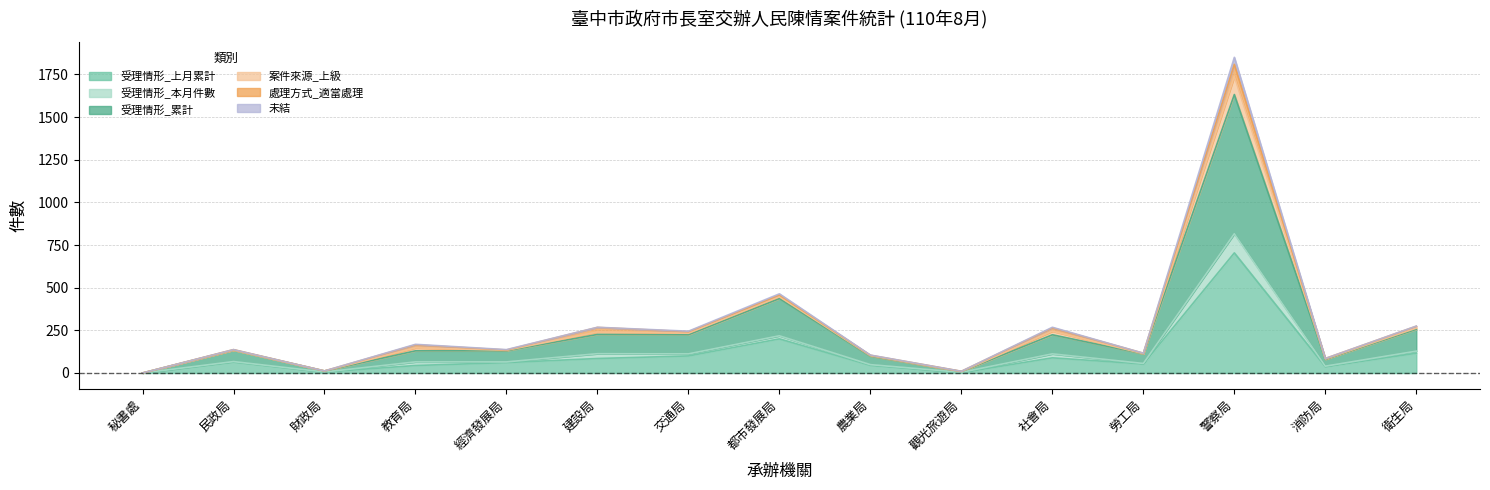

Which has a higher value, 社會局 or 交通局?

交通局